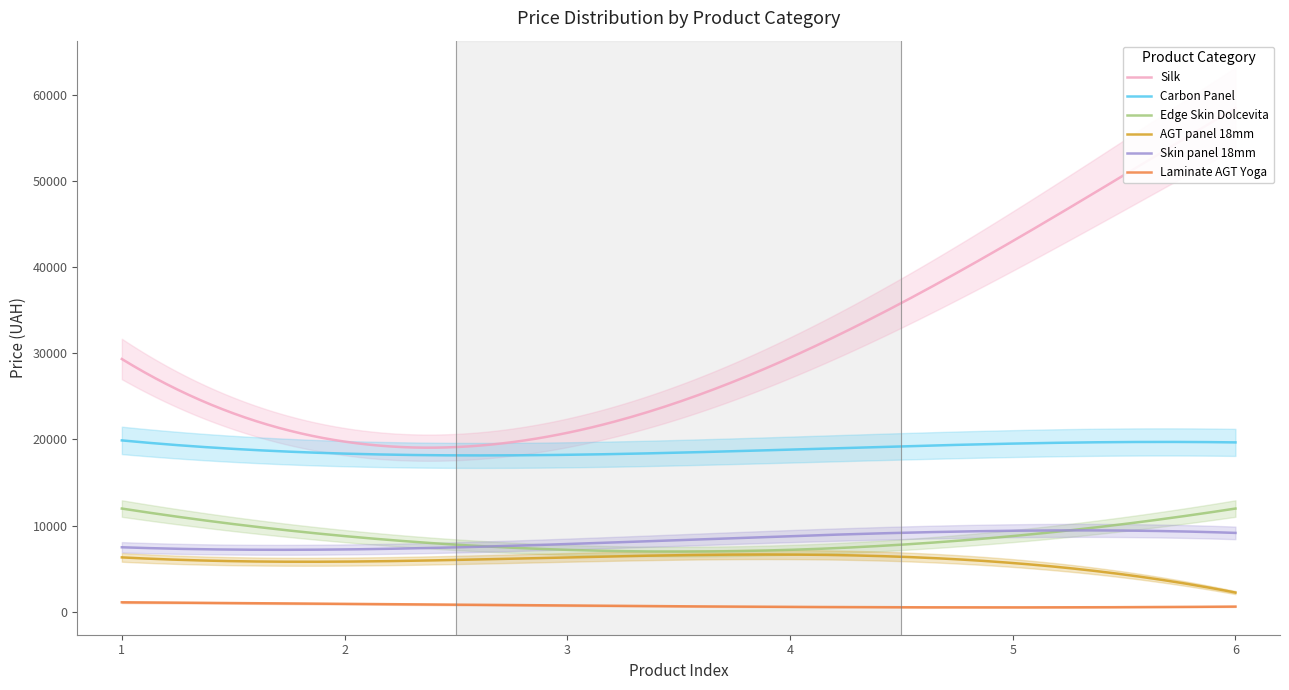

Which series changed the most between 2 and 5?

Silk